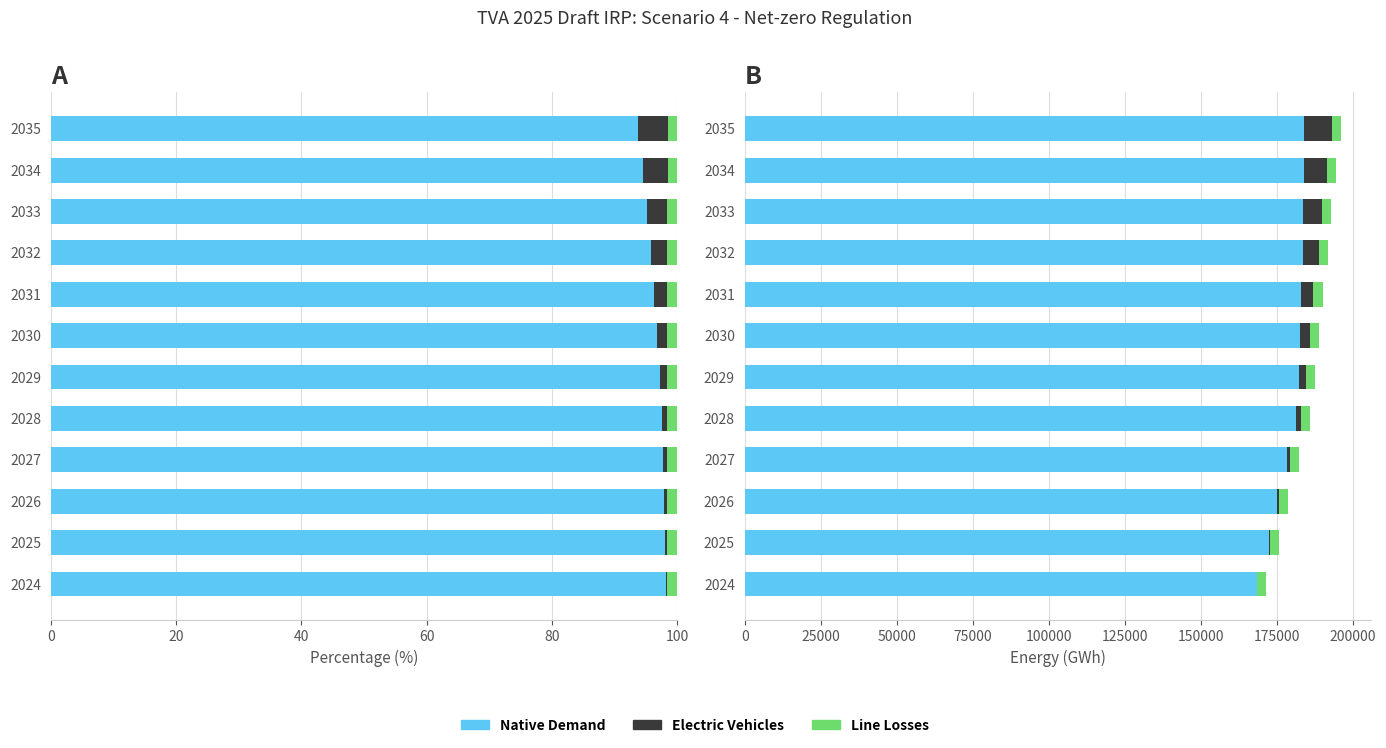

Are the bars horizontal?

Yes